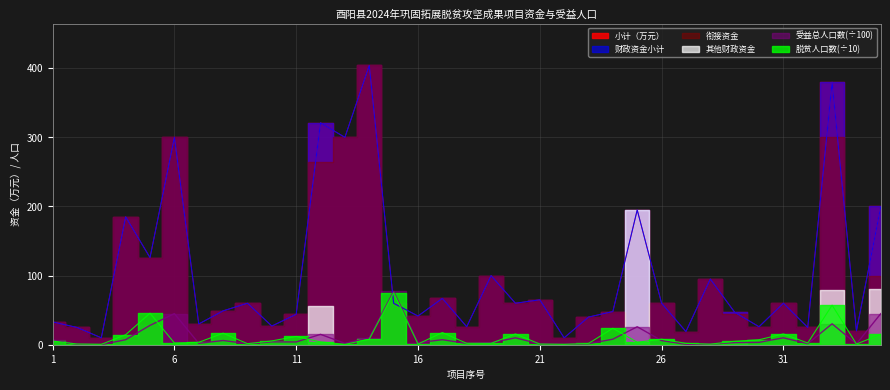

Rank the categories by 其中脱贫人口和监测对象人数 value from highest to lowest.

15, 33, 5, 24, 17, 8, 20, 31, 35, 4, 11, 14, 26, 30, 10, 1, 29, 12, 25, 7, 6, 32, 18, 19, 27, 23, 9, 2, 16, 21, 34, 28, 3, 13, 22